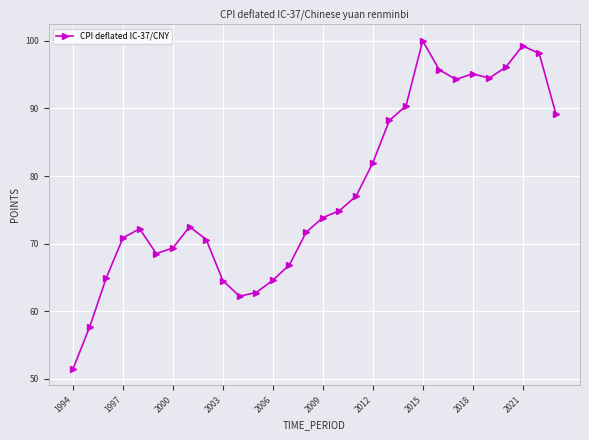

What is the difference between the maximum and minimum values?

48.5